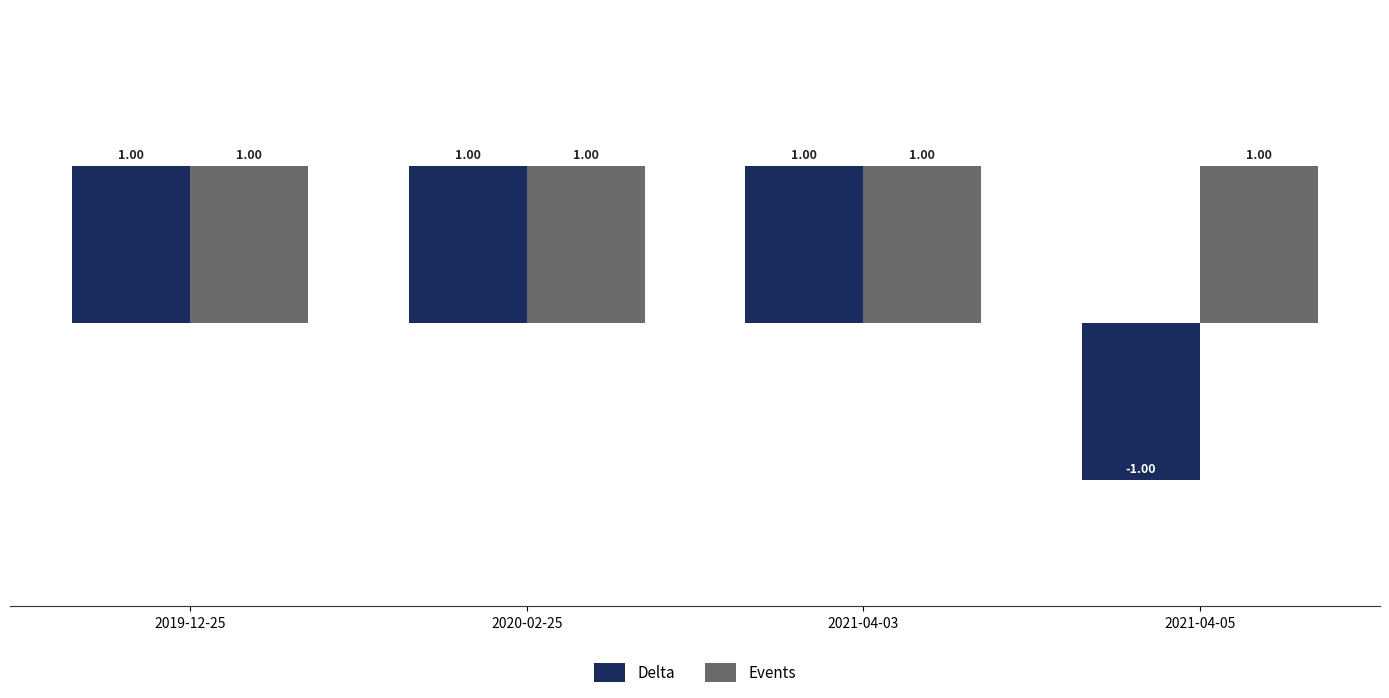

Is it true that Events equals 1 at 2021-04-03?

True